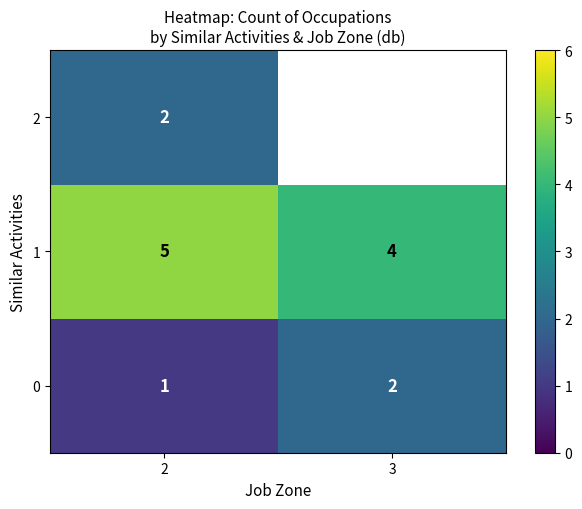

At which category does the chart reach its minimum across all series?

2